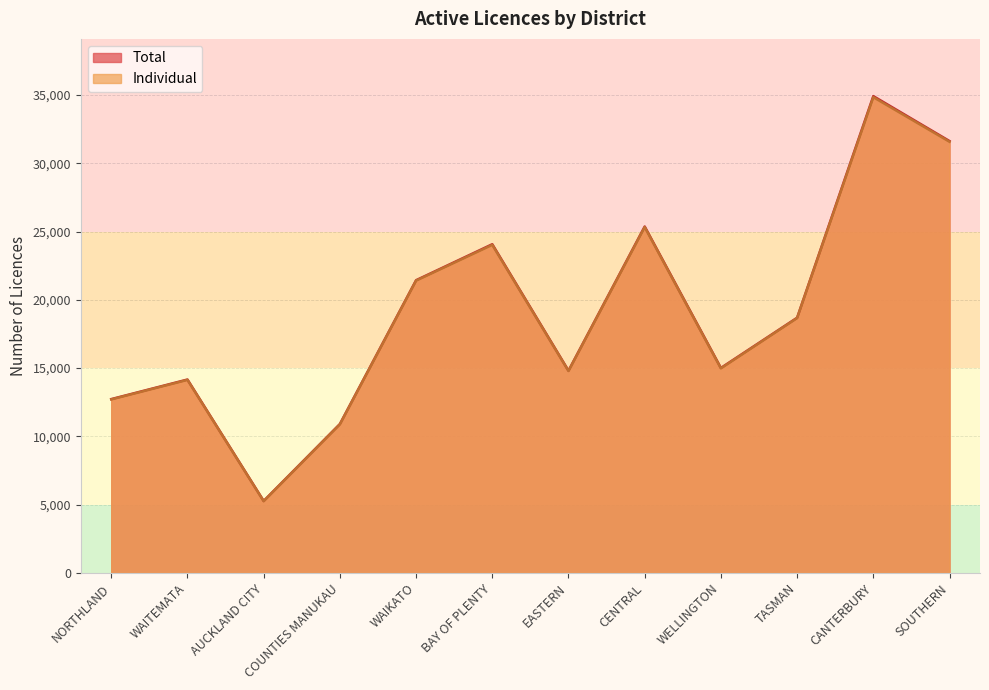

What are all the series names shown in the legend?

Total, Individual